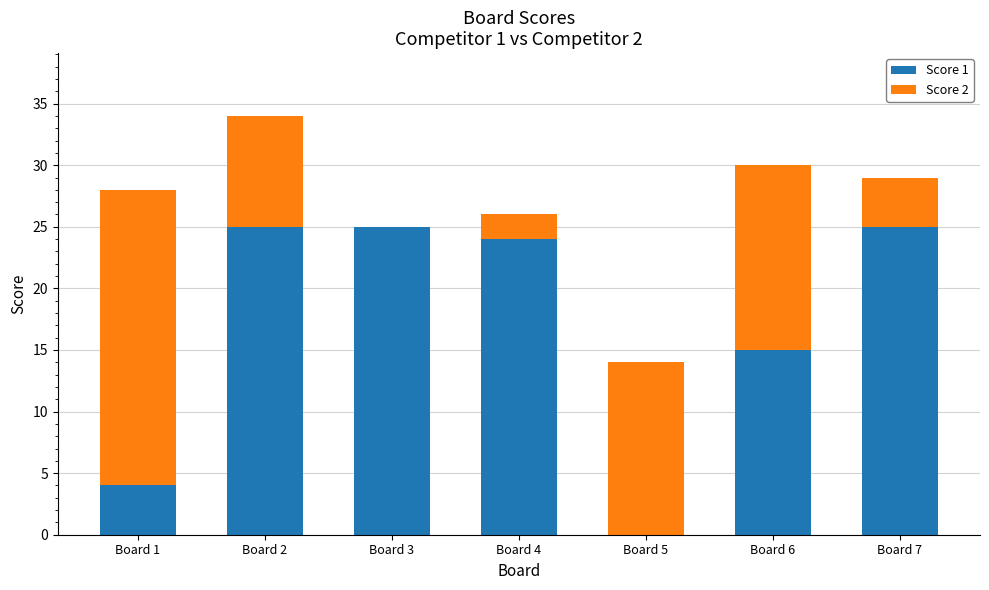

Reading left to right, what are the values for Score 1?

Board 1=4	Board 2=25	Board 3=25	Board 4=24	Board 5=0	Board 6=15	Board 7=25